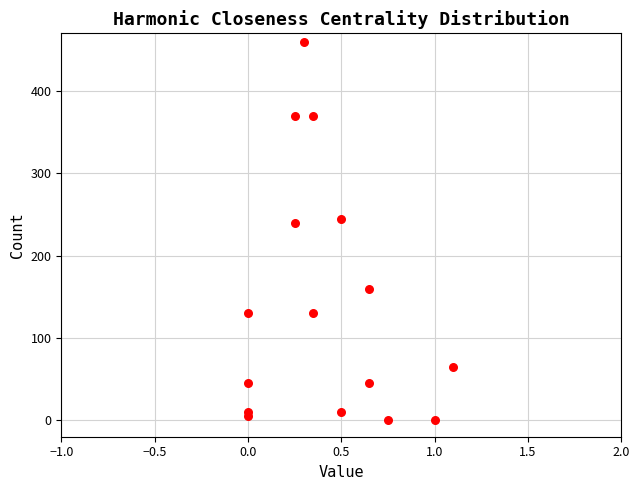

What Y value in the scatter plot is closest to 230?

240